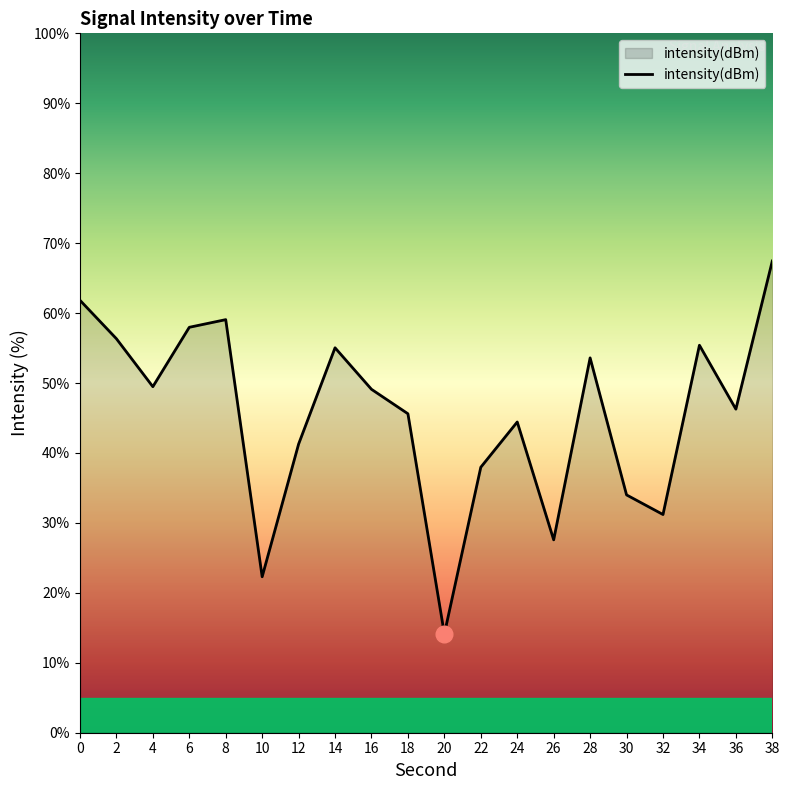

What is the approximate value at 16?

49.1